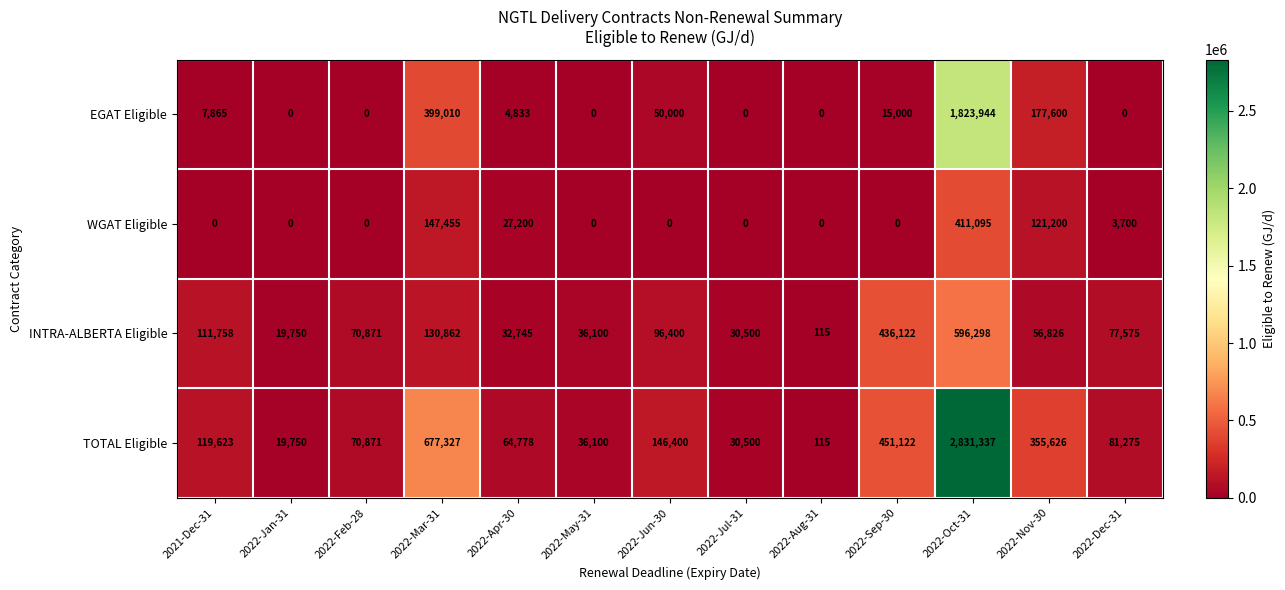

Rank the series at 2022-Mar-31 from highest to lowest value.

TOTAL Eligible, EGAT Eligible, WGAT Eligible, INTRA-ALBERTA Eligible